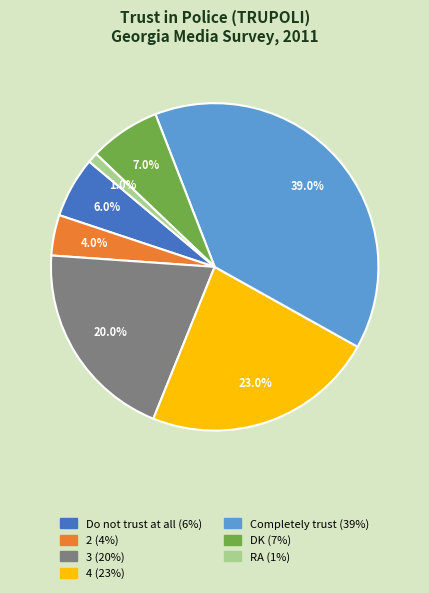

What portion of the pie excludes 3?

80.0%